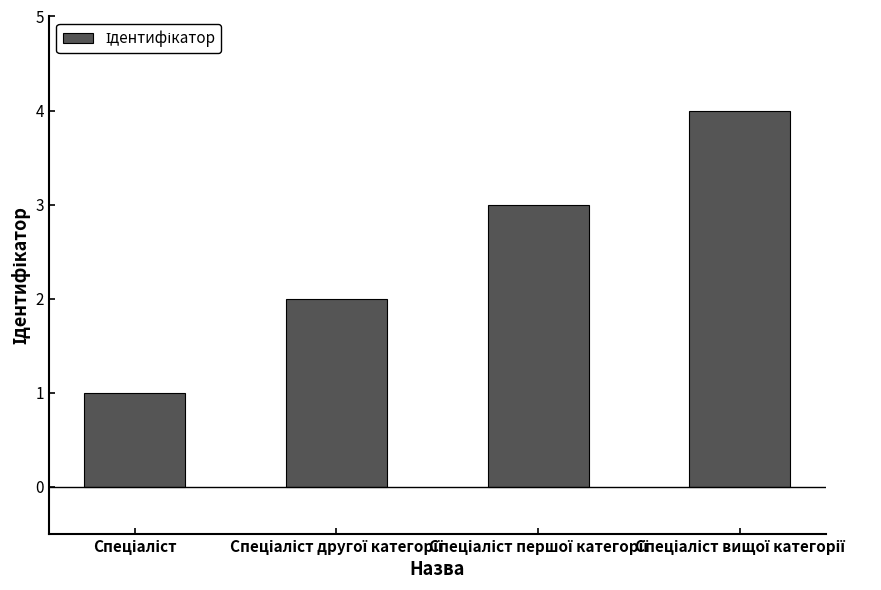

What is the sum of all values?

10